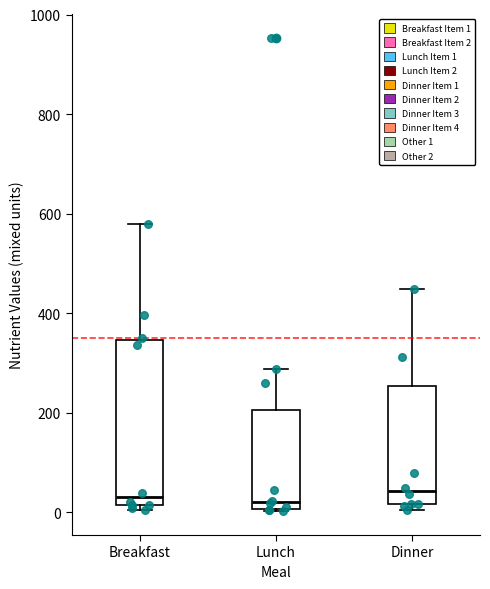

Reading left to right, read every box against the y-axis: the position of its median line, the range the box covers, and the ends of its whiskers. The values are not printed on the chart, so give them approximately, as read against the axis.

Breakfast: median 40, box 20 to 340, whiskers 0 to 580
Lunch: median 20, box 0 to 200, whiskers 0 to 280
Dinner: median 40, box 20 to 260, whiskers 0 to 440